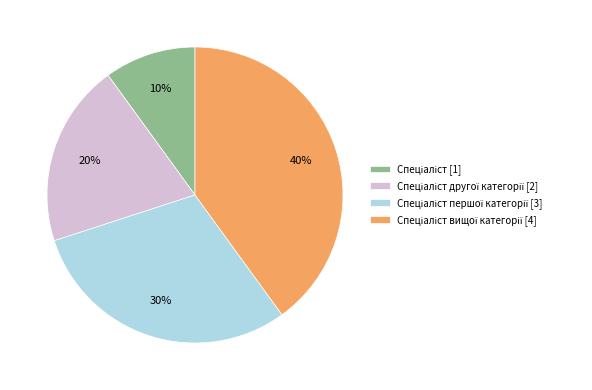

Is there any slice that represents more than half of the pie?

No